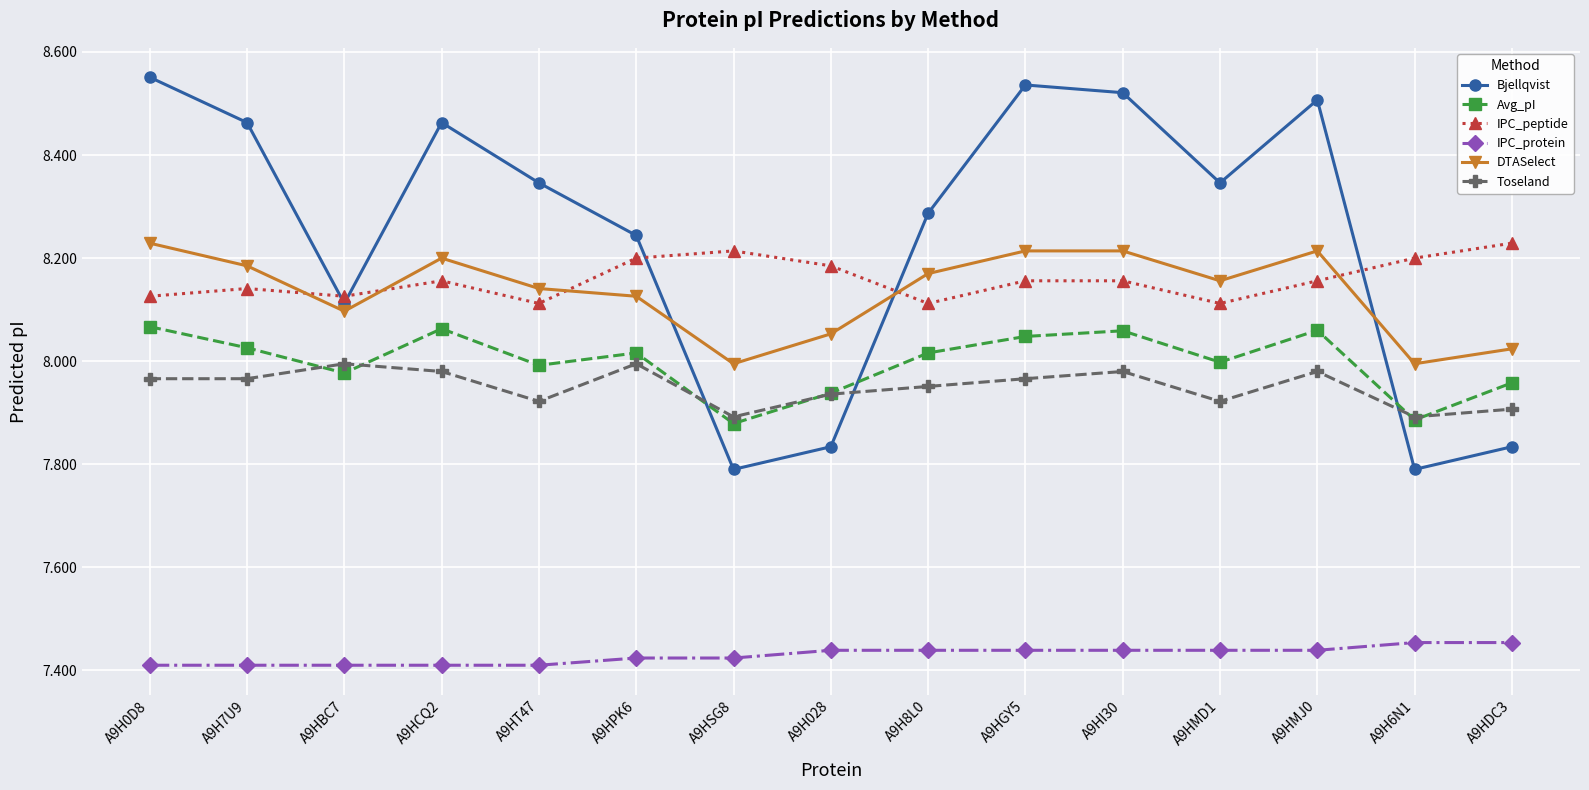

Is the value of Avg_pI at A9HI30 greater than the value of IPC_peptide at A9H8L0?

No